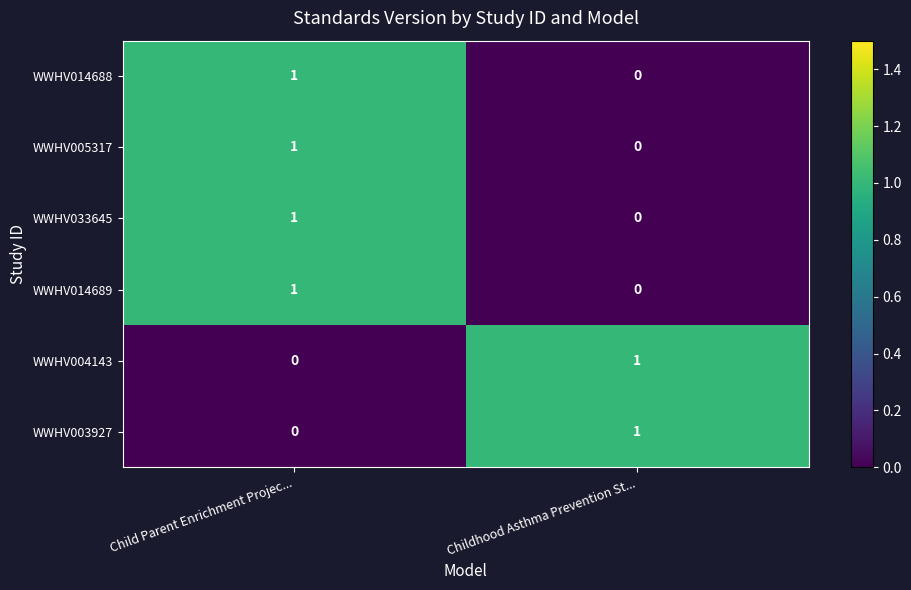

Rank the categories by WWHV003927 value from highest to lowest.

Childhood Asthma Prevention St..., Child Parent Enrichment Projec...